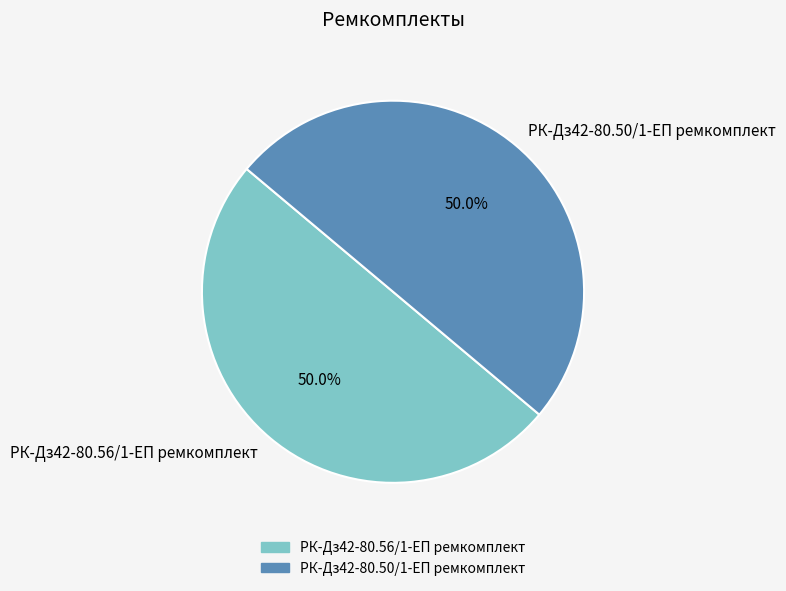

What portion of the pie excludes РК-Дз42-80.56/1-ЕП ремкомплект?

50.0%